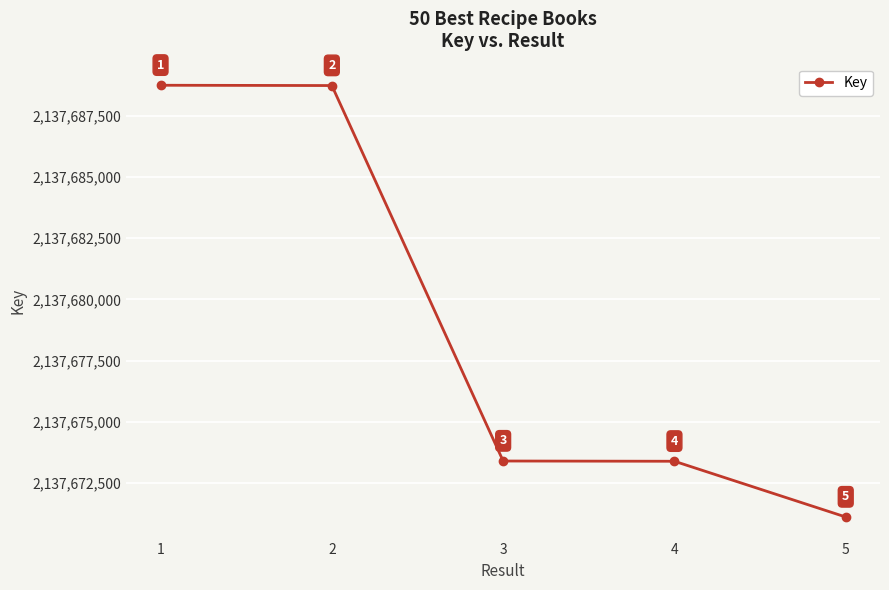

How many values are below 2137673405?

2